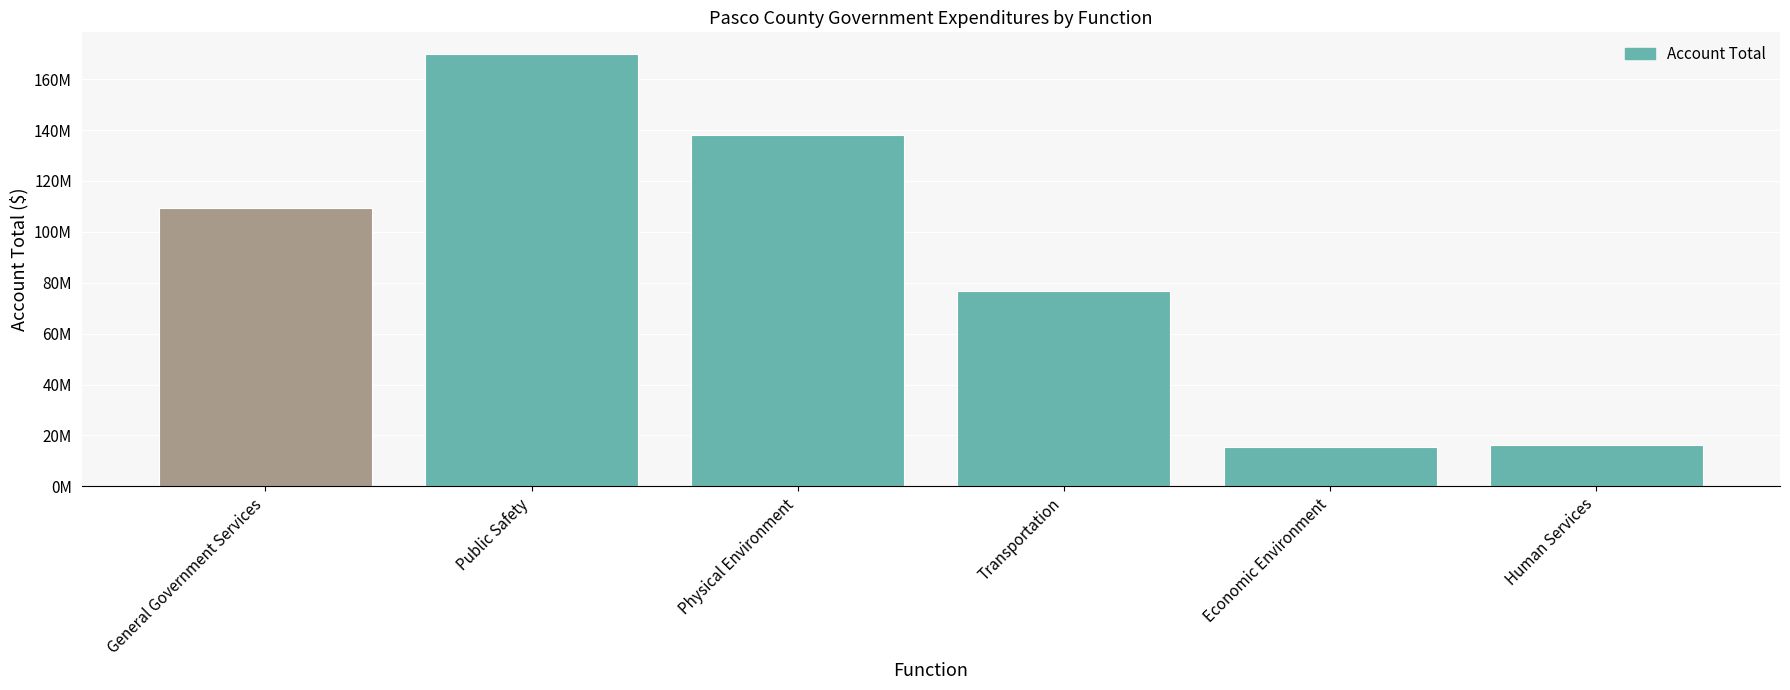

Is it true that the value at Transportation is 36063440?

False